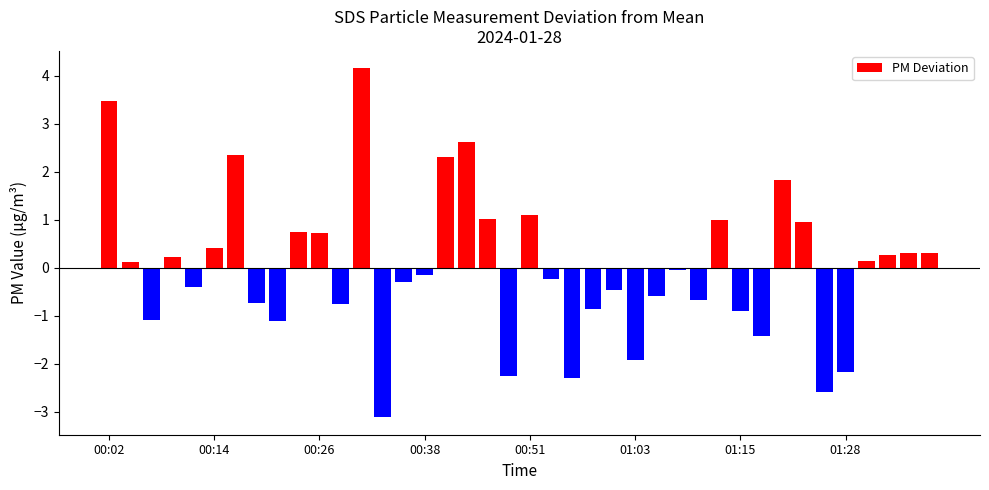

What is the greatest value displayed?

4.2